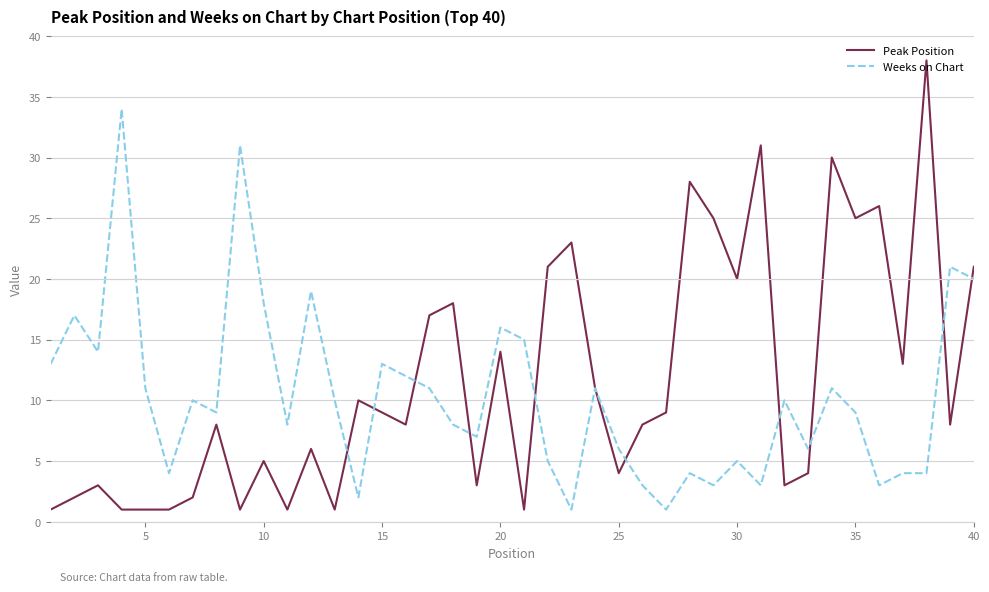

Rank the series by their maximum value, from lowest to highest.

Weeks on Chart, Peak Position